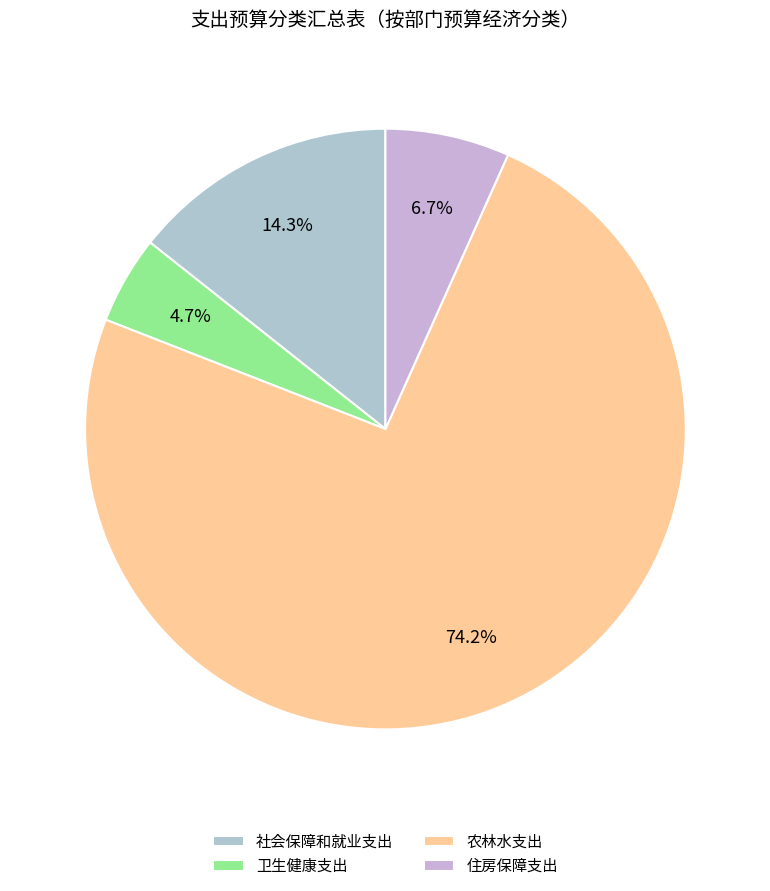

To the nearest percent, what is the average slice percentage?

25%